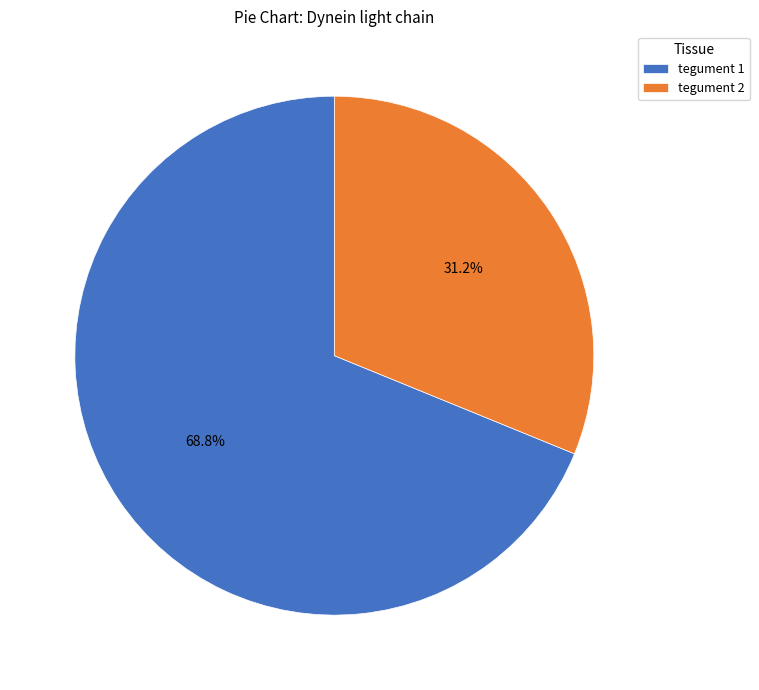

The tegument 2 slice represents 31% of the pie. True or false?

True